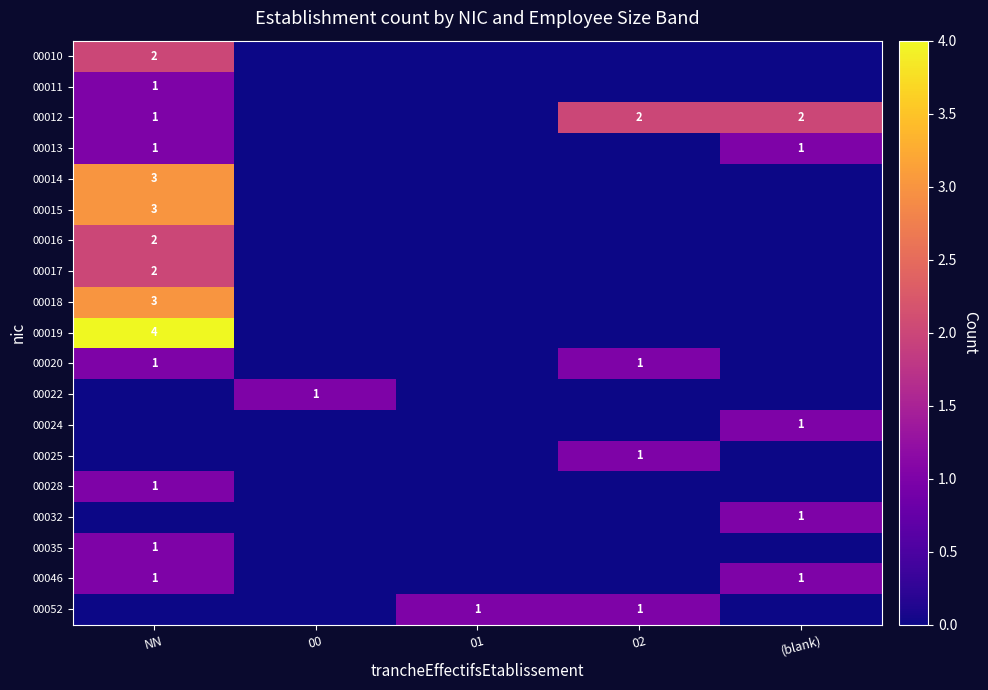

The 00010 series shows 3 at NN. True or false?

False